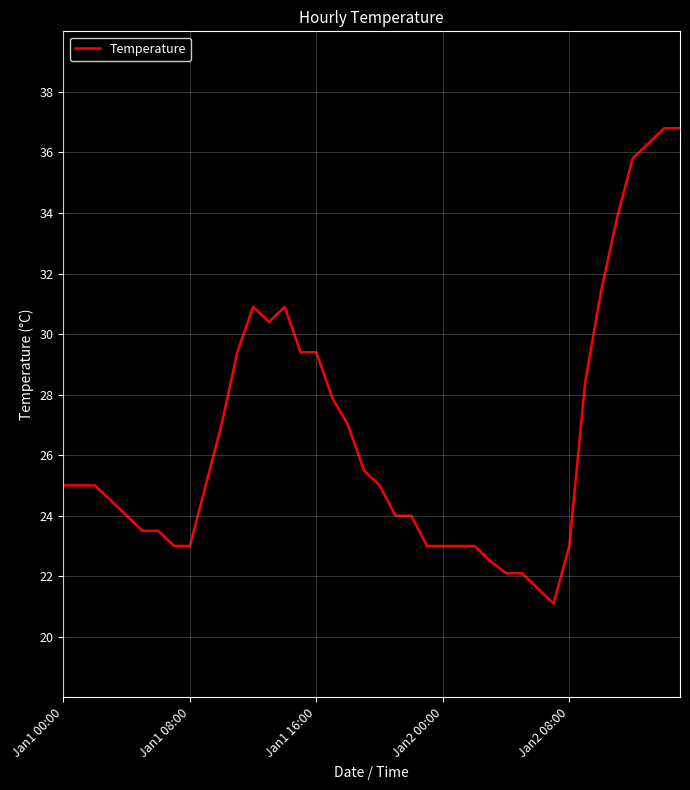

What is the difference between the maximum and minimum values?

15.7